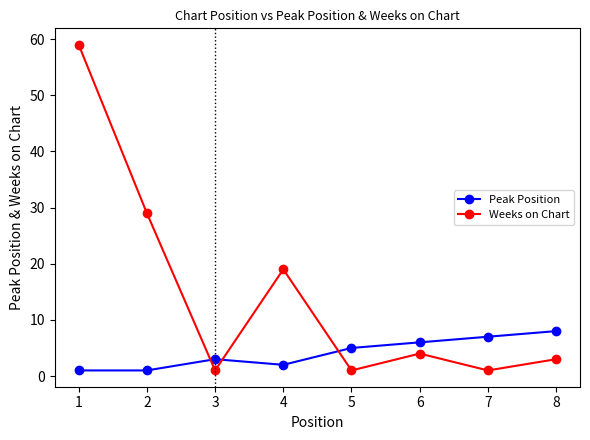

Which series has the largest range (max minus min)?

Weeks on Chart